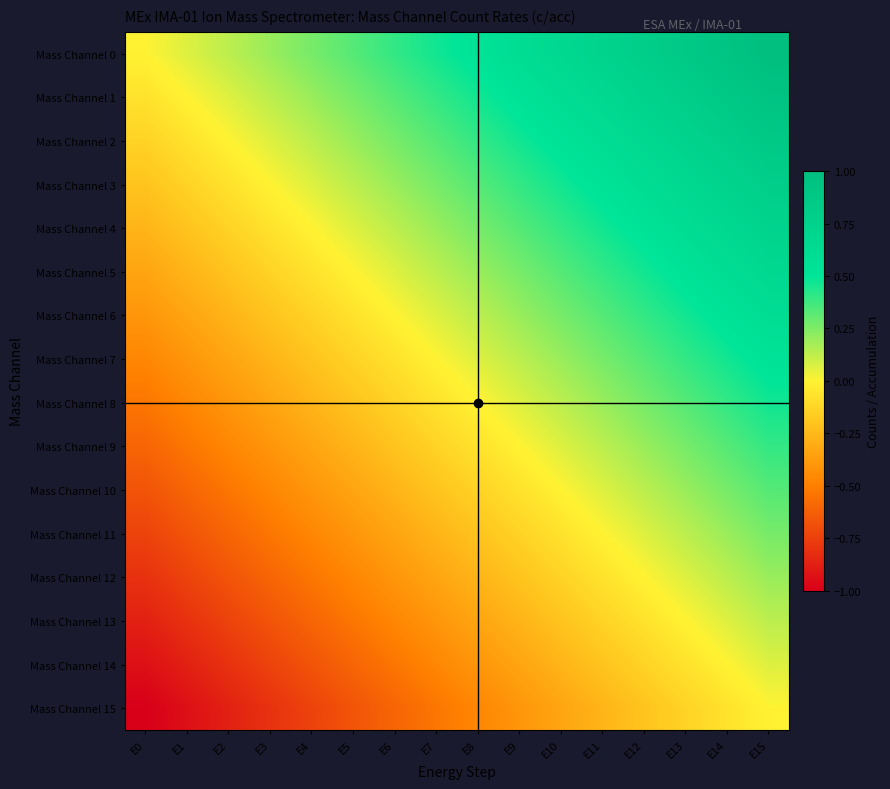

Reading left to right, transcribe all the data shown in this chart.

Mass Channel 0: E0=0.0	E1=0.1	E2=0.1	E3=0.2	E4=0.3	E5=0.3	E6=0.4	E7=0.5	E8=0.5	E9=0.6	E10=0.7	E11=0.7	E12=0.8	E13=0.9	E14=0.9	E15=1.0
Mass Channel 1: E0=-0.1	E1=0.0	E2=0.1	E3=0.1	E4=0.2	E5=0.3	E6=0.3	E7=0.4	E8=0.5	E9=0.5	E10=0.6	E11=0.7	E12=0.7	E13=0.8	E14=0.9	E15=0.9
Mass Channel 2: E0=-0.1	E1=-0.1	E2=0.0	E3=0.1	E4=0.1	E5=0.2	E6=0.3	E7=0.3	E8=0.4	E9=0.5	E10=0.5	E11=0.6	E12=0.7	E13=0.7	E14=0.8	E15=0.9
Mass Channel 3: E0=-0.2	E1=-0.1	E2=-0.1	E3=0.0	E4=0.1	E5=0.1	E6=0.2	E7=0.3	E8=0.3	E9=0.4	E10=0.5	E11=0.5	E12=0.6	E13=0.7	E14=0.7	E15=0.8
Mass Channel 4: E0=-0.3	E1=-0.2	E2=-0.1	E3=-0.1	E4=0.0	E5=0.1	E6=0.1	E7=0.2	E8=0.3	E9=0.3	E10=0.4	E11=0.5	E12=0.5	E13=0.6	E14=0.7	E15=0.7
Mass Channel 5: E0=-0.3	E1=-0.3	E2=-0.2	E3=-0.1	E4=-0.1	E5=0.0	E6=0.1	E7=0.1	E8=0.2	E9=0.3	E10=0.3	E11=0.4	E12=0.5	E13=0.5	E14=0.6	E15=0.7
Mass Channel 6: E0=-0.4	E1=-0.3	E2=-0.3	E3=-0.2	E4=-0.1	E5=-0.1	E6=0.0	E7=0.1	E8=0.1	E9=0.2	E10=0.3	E11=0.3	E12=0.4	E13=0.5	E14=0.5	E15=0.6
Mass Channel 7: E0=-0.5	E1=-0.4	E2=-0.3	E3=-0.3	E4=-0.2	E5=-0.1	E6=-0.1	E7=0.0	E8=0.1	E9=0.1	E10=0.2	E11=0.3	E12=0.3	E13=0.4	E14=0.5	E15=0.5
Mass Channel 8: E0=-0.5	E1=-0.5	E2=-0.4	E3=-0.3	E4=-0.3	E5=-0.2	E6=-0.1	E7=-0.1	E8=0.0	E9=0.1	E10=0.1	E11=0.2	E12=0.3	E13=0.3	E14=0.4	E15=0.5
Mass Channel 9: E0=-0.6	E1=-0.5	E2=-0.5	E3=-0.4	E4=-0.3	E5=-0.3	E6=-0.2	E7=-0.1	E8=-0.1	E9=0.0	E10=0.1	E11=0.1	E12=0.2	E13=0.3	E14=0.3	E15=0.4
Mass Channel 10: E0=-0.7	E1=-0.6	E2=-0.5	E3=-0.5	E4=-0.4	E5=-0.3	E6=-0.3	E7=-0.2	E8=-0.1	E9=-0.1	E10=0.0	E11=0.1	E12=0.1	E13=0.2	E14=0.3	E15=0.3
Mass Channel 11: E0=-0.7	E1=-0.7	E2=-0.6	E3=-0.5	E4=-0.5	E5=-0.4	E6=-0.3	E7=-0.3	E8=-0.2	E9=-0.1	E10=-0.1	E11=0.0	E12=0.1	E13=0.1	E14=0.2	E15=0.3
Mass Channel 12: E0=-0.8	E1=-0.7	E2=-0.7	E3=-0.6	E4=-0.5	E5=-0.5	E6=-0.4	E7=-0.3	E8=-0.3	E9=-0.2	E10=-0.1	E11=-0.1	E12=0.0	E13=0.1	E14=0.1	E15=0.2
Mass Channel 13: E0=-0.9	E1=-0.8	E2=-0.7	E3=-0.7	E4=-0.6	E5=-0.5	E6=-0.5	E7=-0.4	E8=-0.3	E9=-0.3	E10=-0.2	E11=-0.1	E12=-0.1	E13=0.0	E14=0.1	E15=0.1
Mass Channel 14: E0=-0.9	E1=-0.9	E2=-0.8	E3=-0.7	E4=-0.7	E5=-0.6	E6=-0.5	E7=-0.5	E8=-0.4	E9=-0.3	E10=-0.3	E11=-0.2	E12=-0.1	E13=-0.1	E14=0.0	E15=0.1
Mass Channel 15: E0=-1.0	E1=-0.9	E2=-0.9	E3=-0.8	E4=-0.7	E5=-0.7	E6=-0.6	E7=-0.5	E8=-0.5	E9=-0.4	E10=-0.3	E11=-0.3	E12=-0.2	E13=-0.1	E14=-0.1	E15=0.0